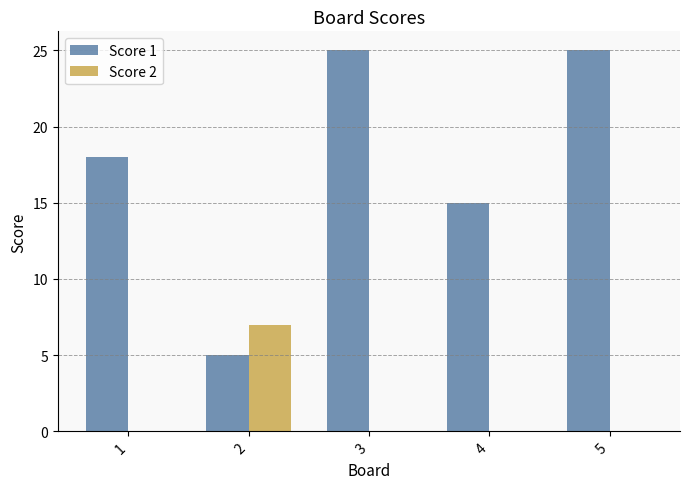

How many groups of bars are there?

5